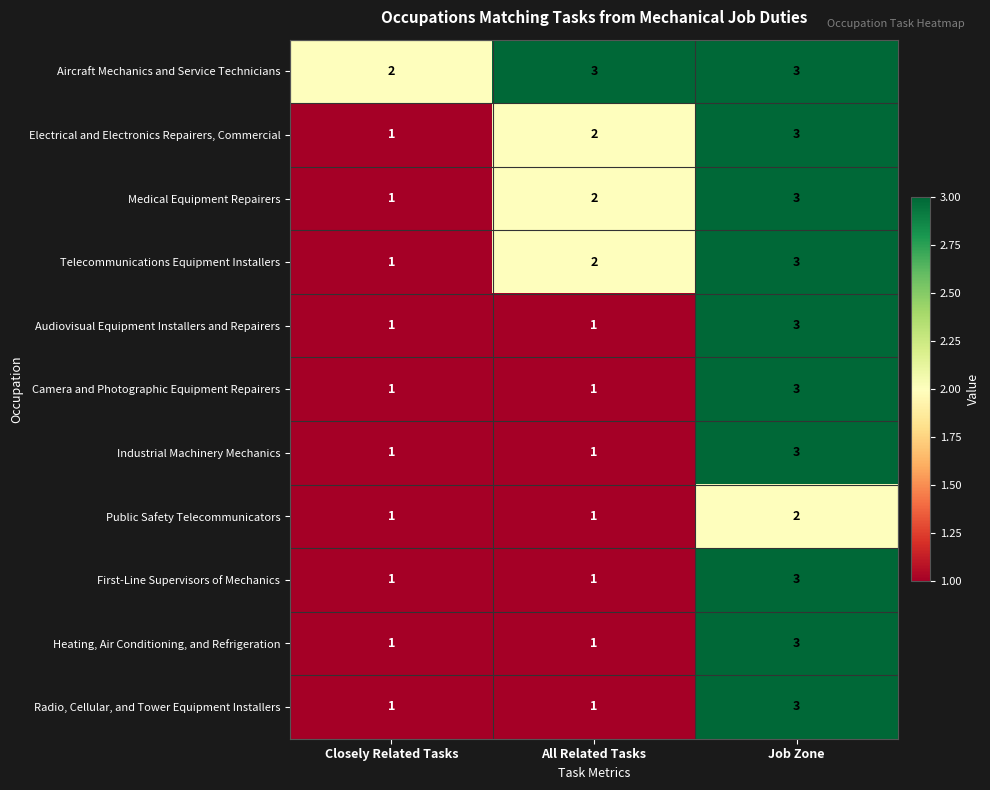

True or false: First-Line Supervisors of Mechanics has a value of 1 at Job Zone.

False